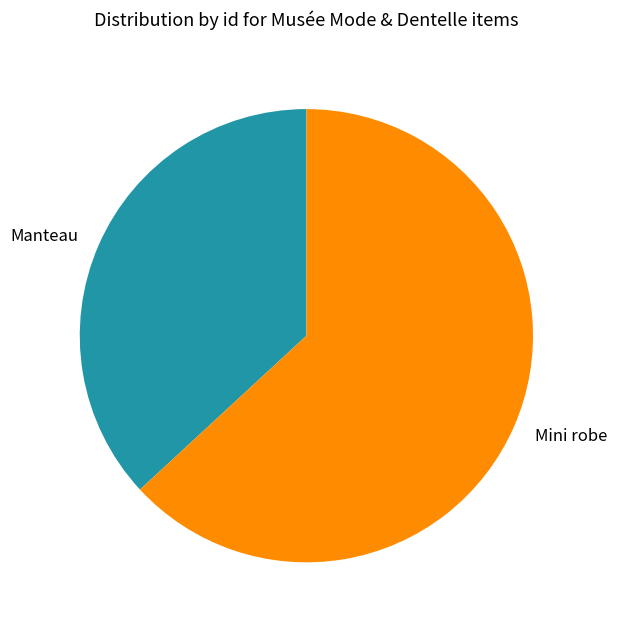

True or false: Manteau accounts for 24% of the total.

False